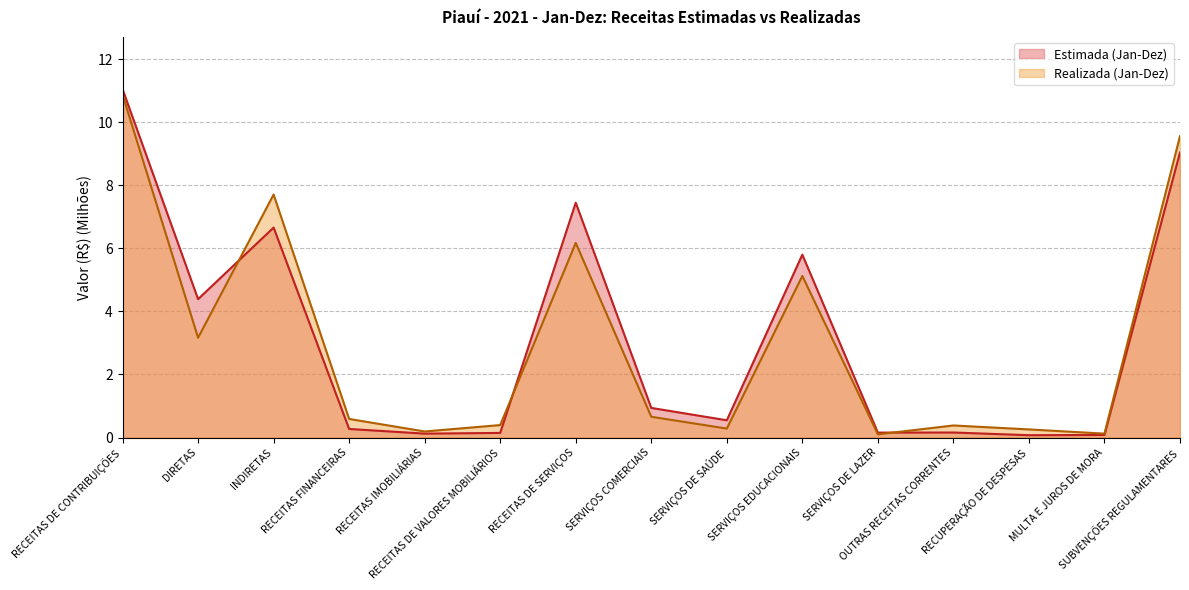

Where is Realizada (Jan-Dez) nearest to the value 5?

SERVIÇOS EDUCACIONAIS